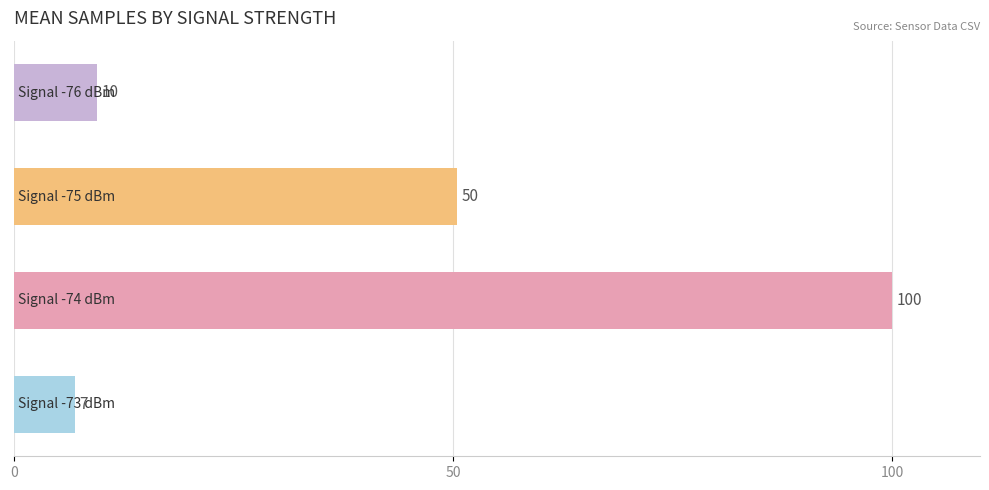

What is the maximum value shown in the chart?

100.0